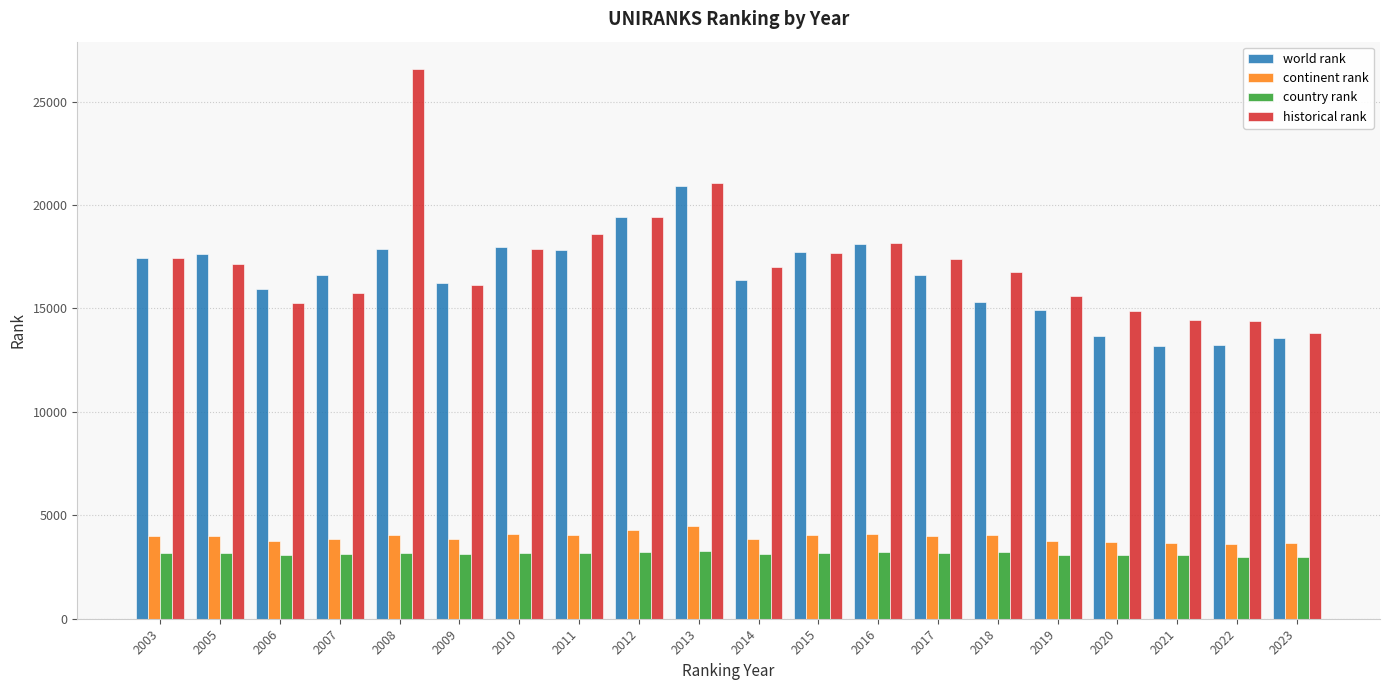

What is the value of the historical rank bar at the 13th from the left?

18138.5